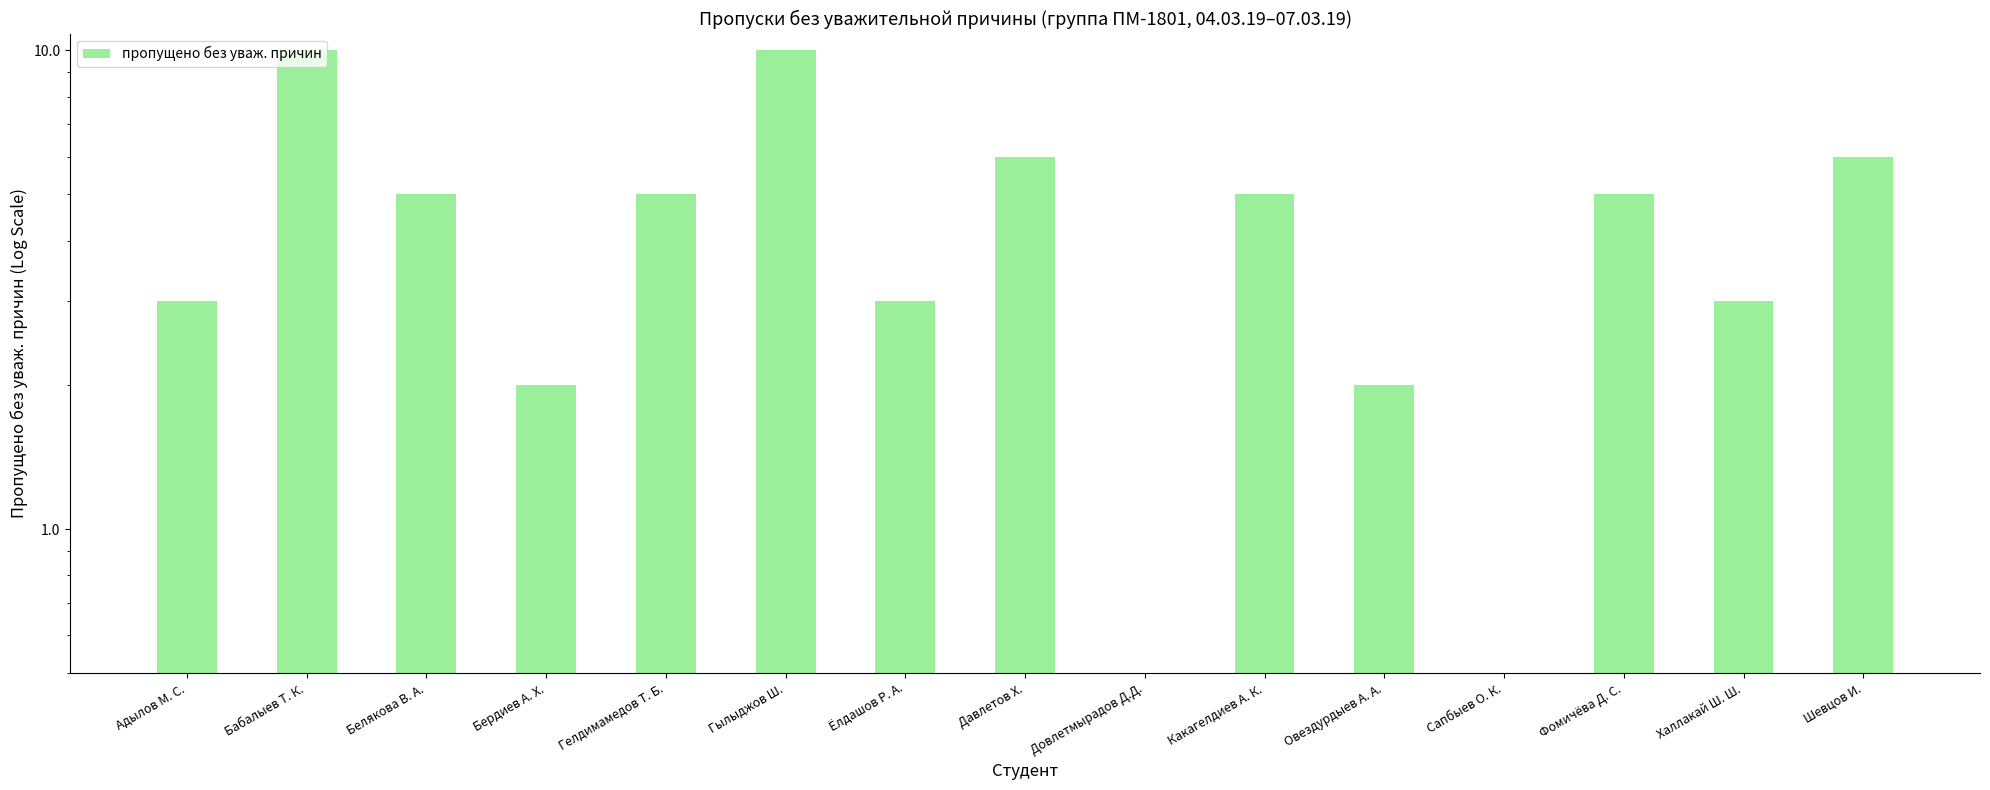

What is the greatest value displayed?

10